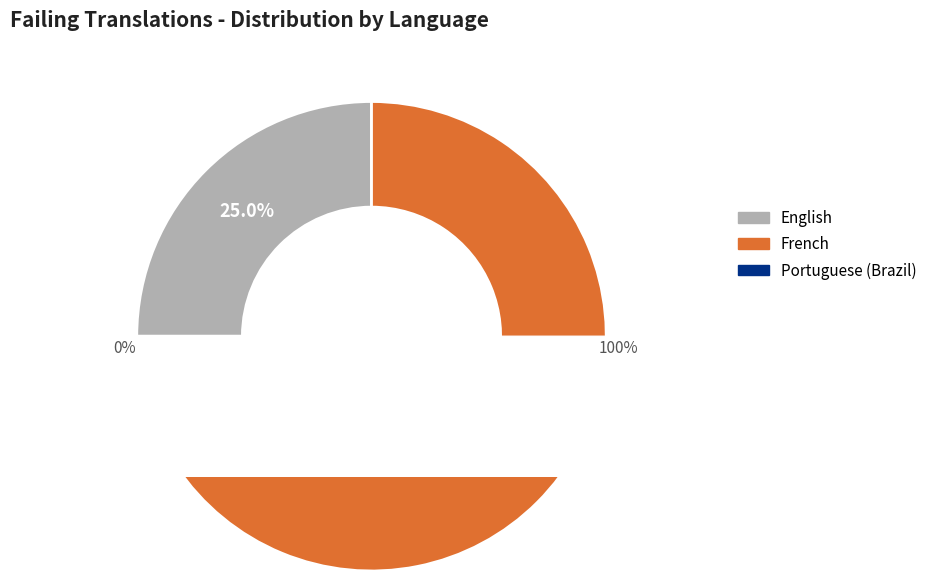

Is there a majority slice in this chart?

Yes